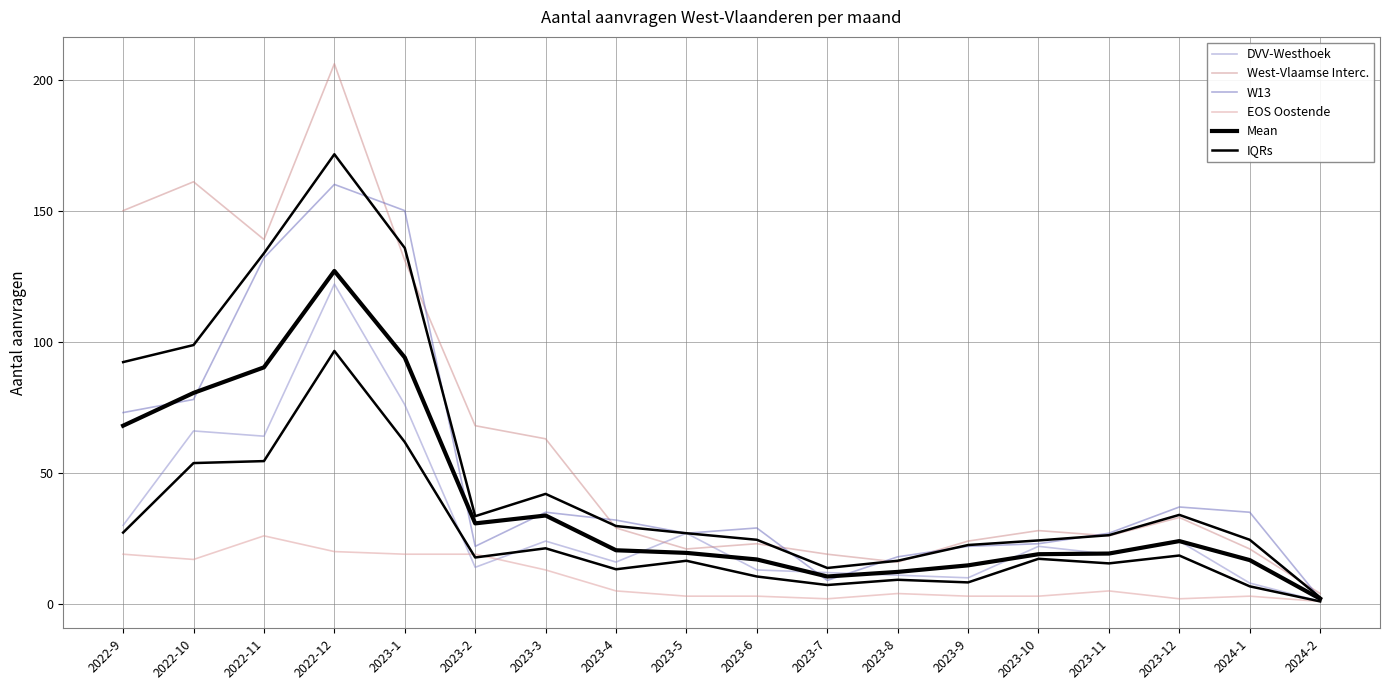

True or false: W13 and EOS Oostende cross at least once.

False